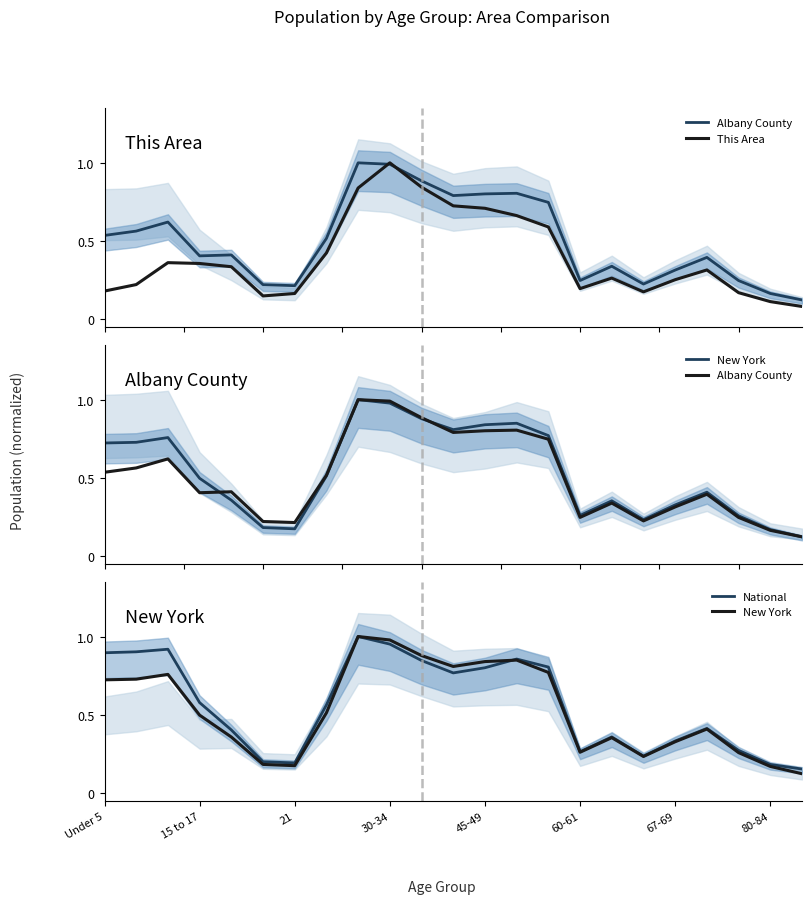

In New York, how many points are lower than both neighbors (excluding endpoints)?

4